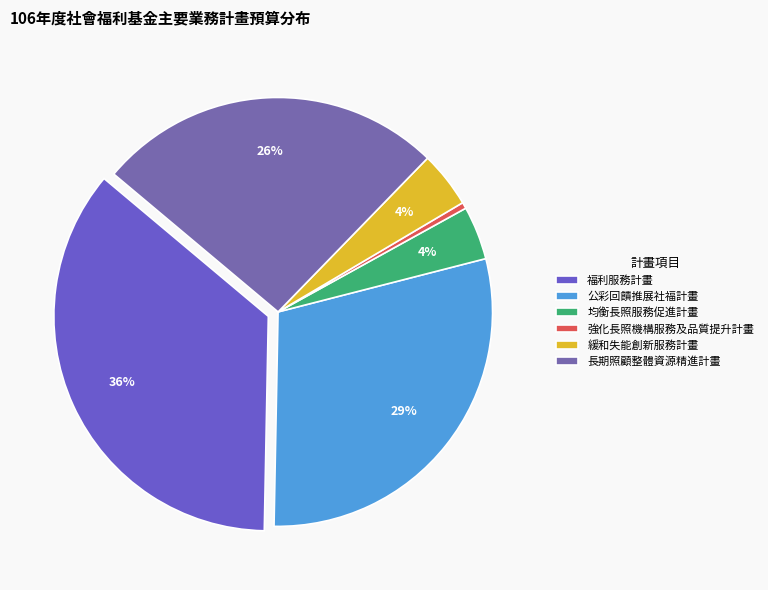

Is it true that 緩和失能創新服務計畫 is 17% of the pie?

False